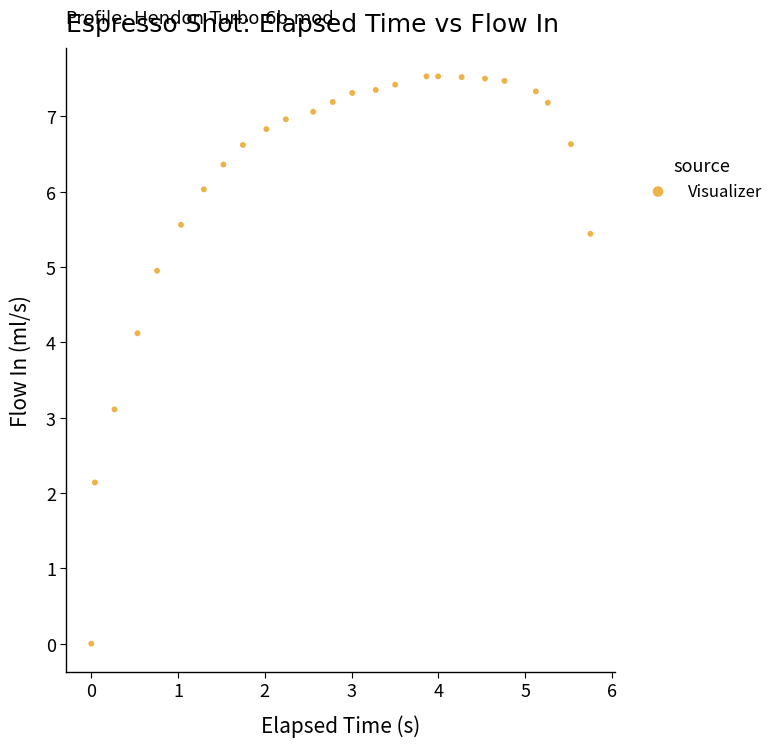

What is the range of X values (max minus min)?

5.8